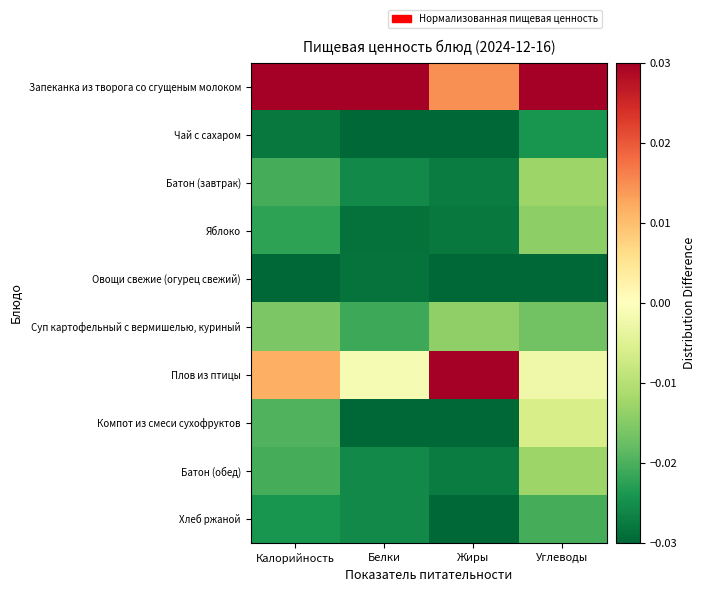

What is the spread (max minus min) of values at Калорийность?

0.1